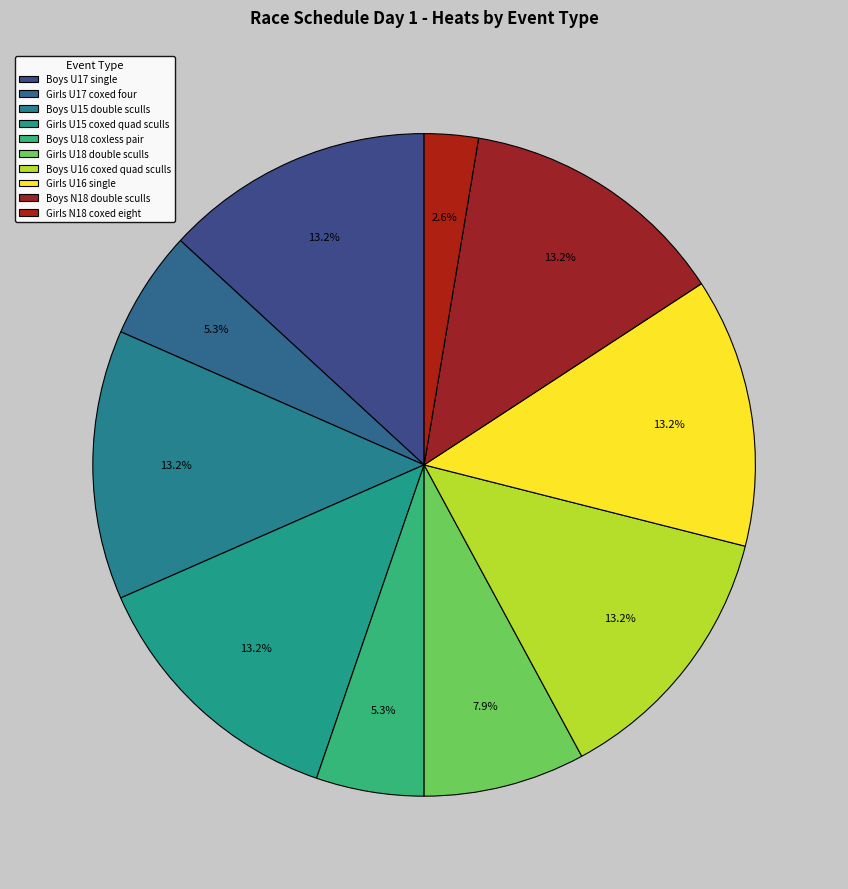

To the nearest percent, what is the average slice percentage?

10%